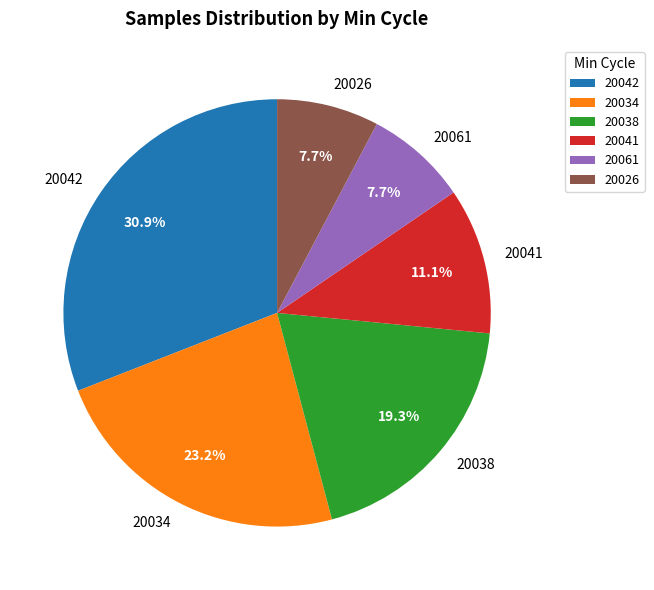

To the nearest percent, what is the average slice percentage?

17%